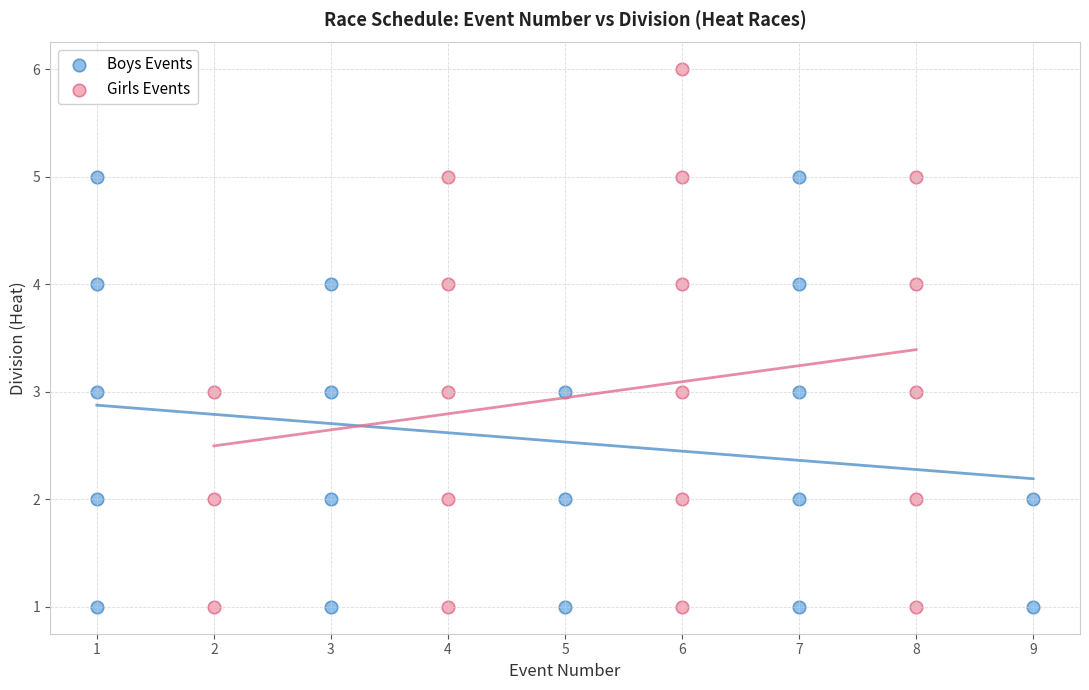

Which series has the largest Y range (max minus min)?

Girls Events